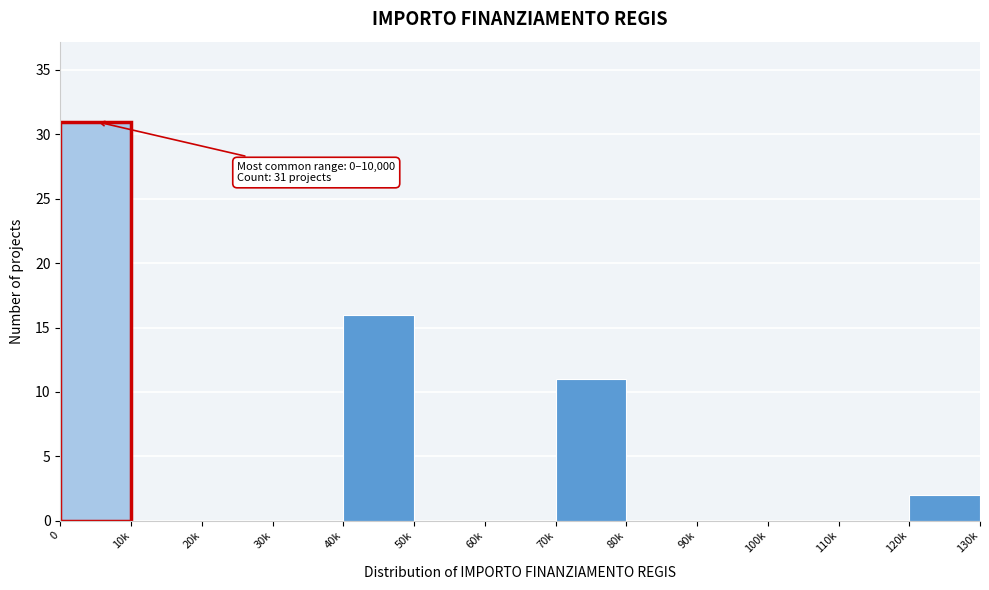

Reading left to right, what are all the values shown in this chart?

0=31	10k=0	20k=0	30k=0	40k=16	50k=0	60k=0	70k=11	80k=0	90k=0	100k=0	110k=0	120k=2